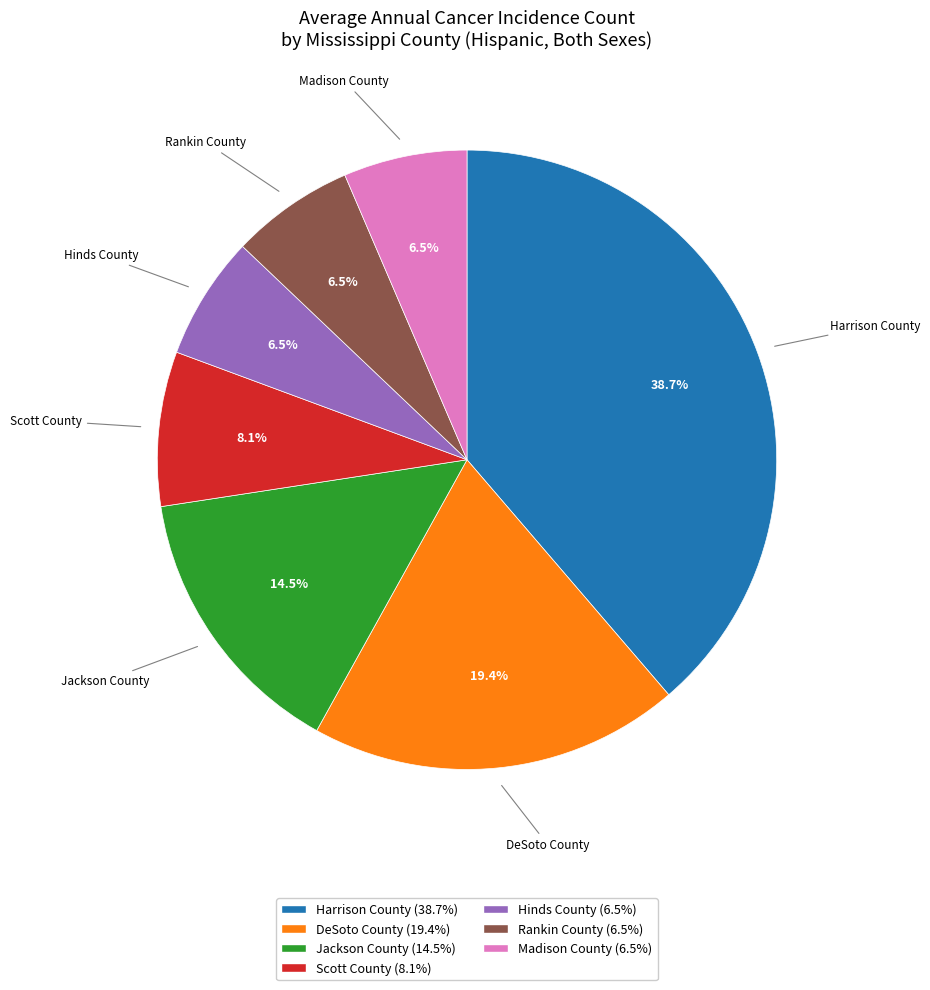

To the nearest percent, what percentage of the pie is DeSoto County?

19%